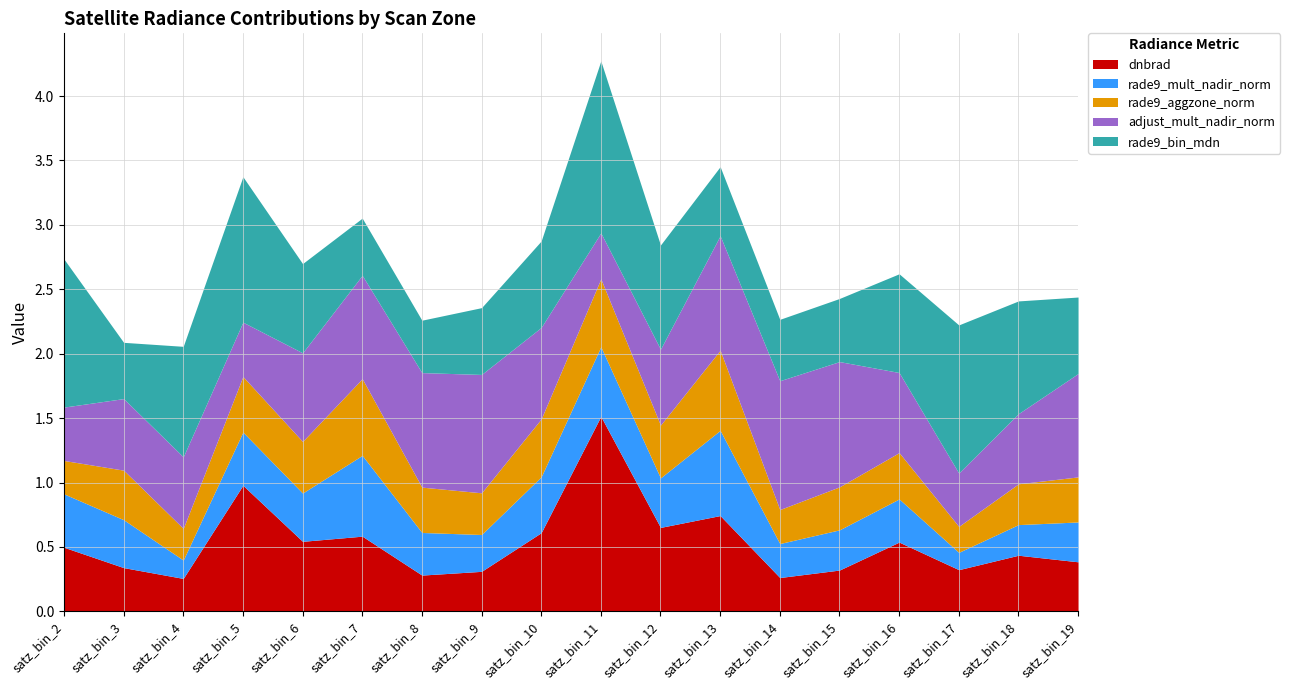

Reading left to right, extract all data points from this chart.

dnbrad: satz_bin_2=0.5	satz_bin_3=0.3	satz_bin_4=0.3	satz_bin_5=1.0	satz_bin_6=0.5	satz_bin_7=0.6	satz_bin_8=0.3	satz_bin_9=0.3	satz_bin_10=0.6	satz_bin_11=1.5	satz_bin_12=0.7	satz_bin_13=0.7	satz_bin_14=0.3	satz_bin_15=0.3	satz_bin_16=0.5	satz_bin_17=0.3	satz_bin_18=0.4	satz_bin_19=0.4
rade9_mult_nadir_norm: satz_bin_2=0.4	satz_bin_3=0.4	satz_bin_4=0.1	satz_bin_5=0.4	satz_bin_6=0.4	satz_bin_7=0.6	satz_bin_8=0.3	satz_bin_9=0.3	satz_bin_10=0.4	satz_bin_11=0.5	satz_bin_12=0.4	satz_bin_13=0.7	satz_bin_14=0.3	satz_bin_15=0.3	satz_bin_16=0.3	satz_bin_17=0.1	satz_bin_18=0.2	satz_bin_19=0.3
rade9_aggzone_norm: satz_bin_2=0.3	satz_bin_3=0.4	satz_bin_4=0.2	satz_bin_5=0.4	satz_bin_6=0.4	satz_bin_7=0.6	satz_bin_8=0.4	satz_bin_9=0.3	satz_bin_10=0.4	satz_bin_11=0.5	satz_bin_12=0.4	satz_bin_13=0.6	satz_bin_14=0.3	satz_bin_15=0.3	satz_bin_16=0.4	satz_bin_17=0.2	satz_bin_18=0.3	satz_bin_19=0.3
adjust_mult_nadir_norm: satz_bin_2=0.4	satz_bin_3=0.6	satz_bin_4=0.6	satz_bin_5=0.4	satz_bin_6=0.7	satz_bin_7=0.8	satz_bin_8=0.9	satz_bin_9=0.9	satz_bin_10=0.7	satz_bin_11=0.4	satz_bin_12=0.6	satz_bin_13=0.9	satz_bin_14=1.0	satz_bin_15=1.0	satz_bin_16=0.6	satz_bin_17=0.4	satz_bin_18=0.5	satz_bin_19=0.8
rade9_bin_mdn: satz_bin_2=1.1	satz_bin_3=0.4	satz_bin_4=0.9	satz_bin_5=1.1	satz_bin_6=0.7	satz_bin_7=0.4	satz_bin_8=0.4	satz_bin_9=0.5	satz_bin_10=0.7	satz_bin_11=1.3	satz_bin_12=0.8	satz_bin_13=0.5	satz_bin_14=0.5	satz_bin_15=0.5	satz_bin_16=0.8	satz_bin_17=1.1	satz_bin_18=0.9	satz_bin_19=0.6